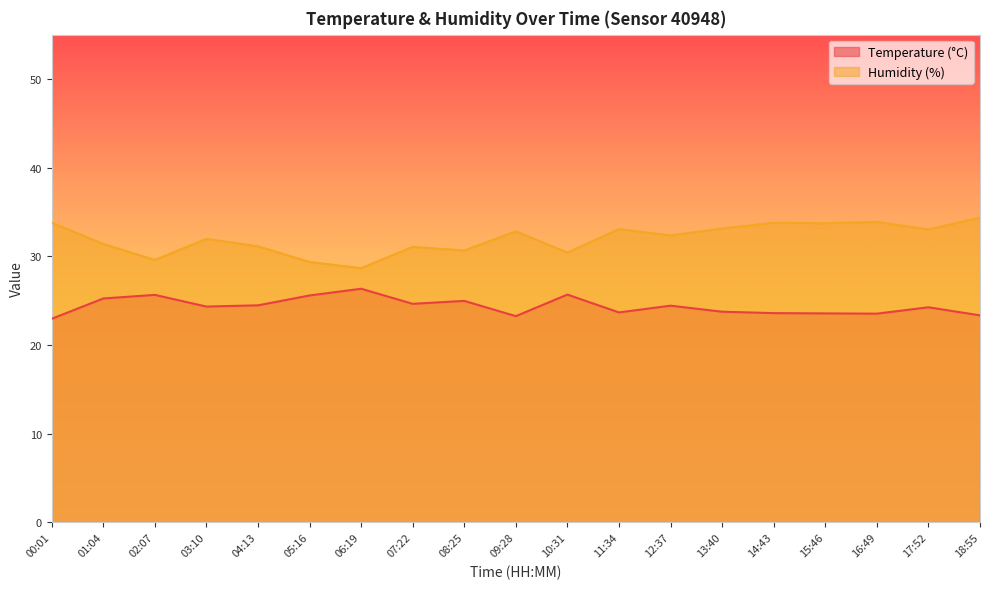

At how many categories does at least one series exceed 23?

19